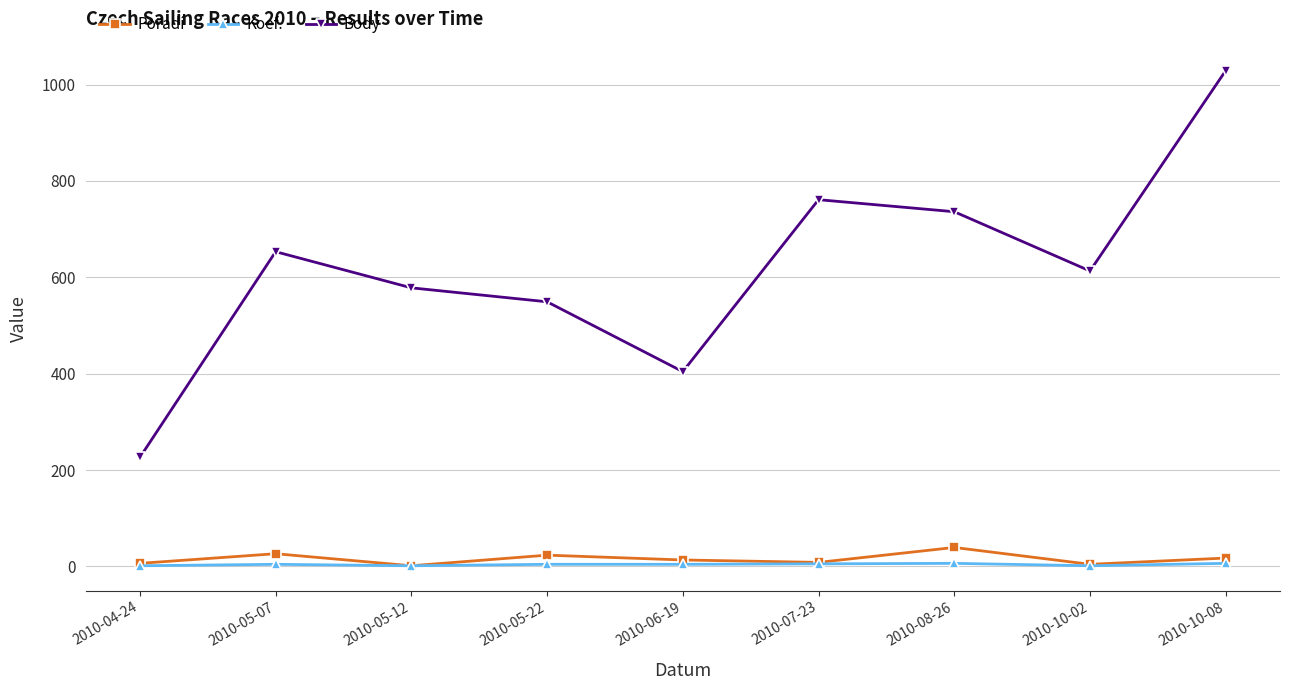

At how many categories does at least one series exceed 509?

7